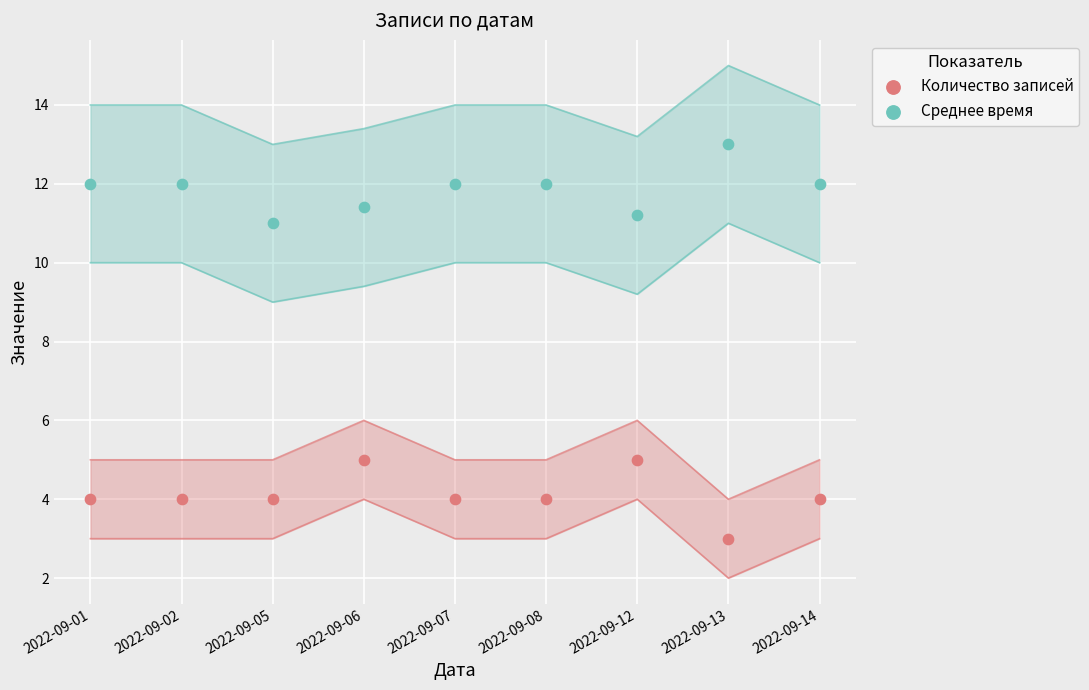

Which series contains the lowest Y value?

Количество записей